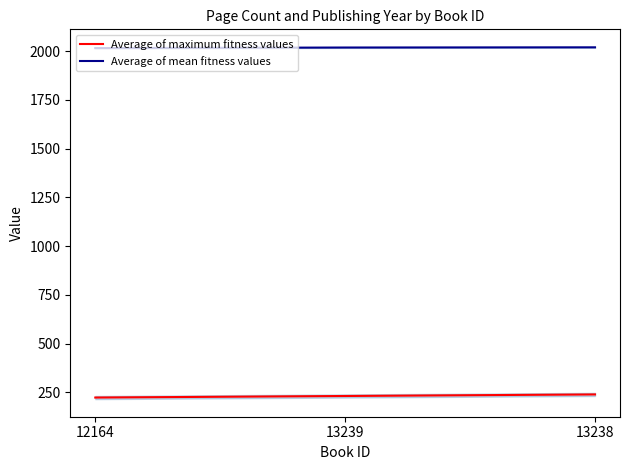

Which series has the widest spread of values?

Average of maximum fitness values